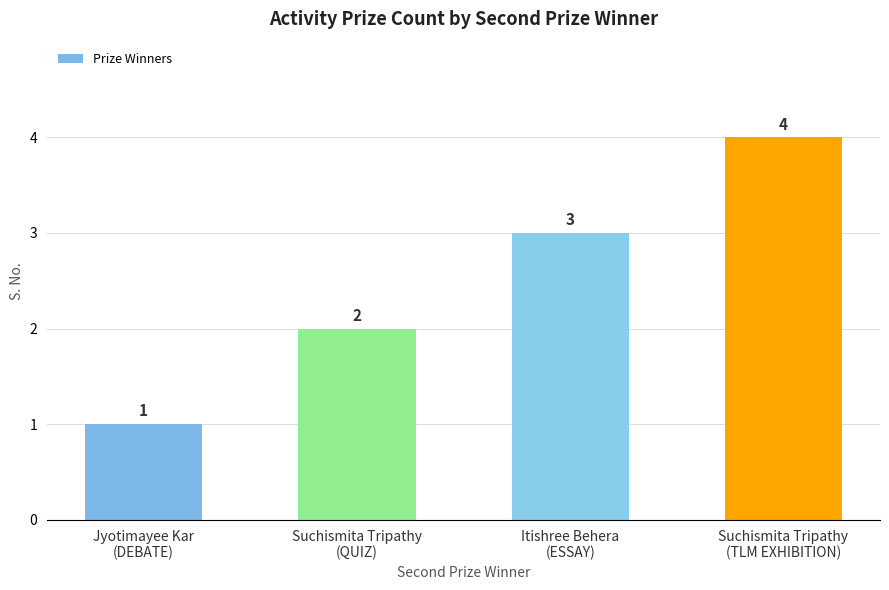

Rank the categories by value from lowest to highest.

Jyotimayee Kar
(DEBATE), Suchismita Tripathy
(QUIZ), Itishree Behera
(ESSAY), Suchismita Tripathy
(TLM EXHIBITION)